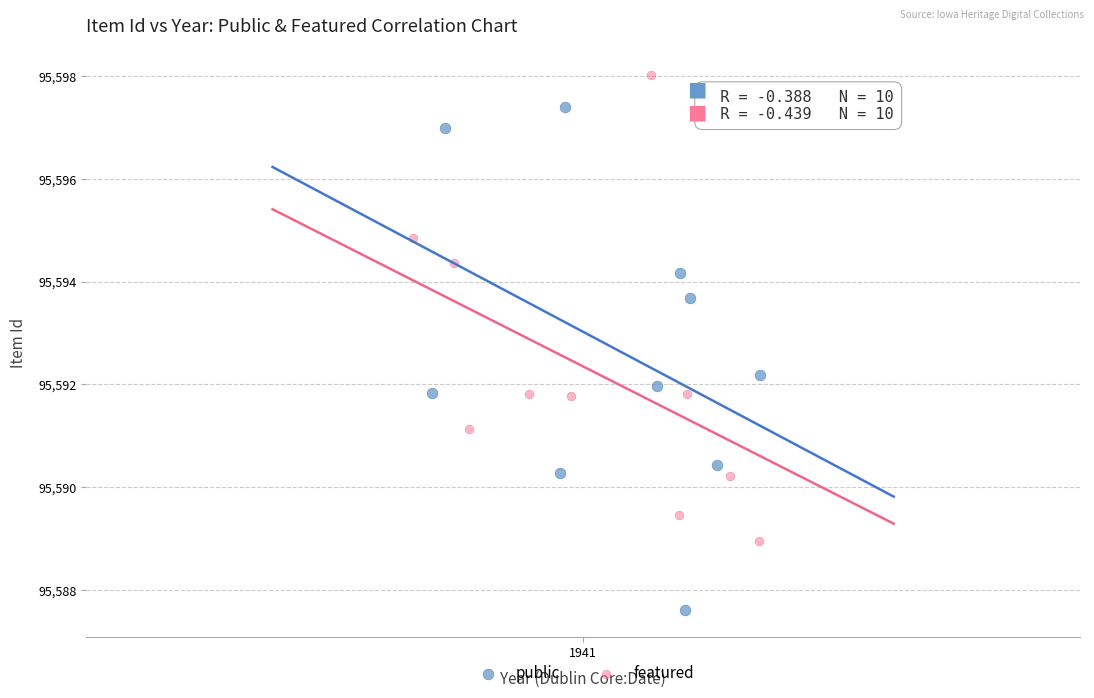

Which series has the largest Y range (max minus min)?

public